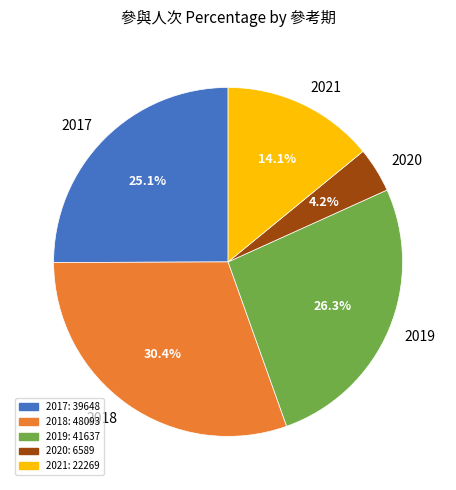

Does 2017 account for over 50% of the chart?

No